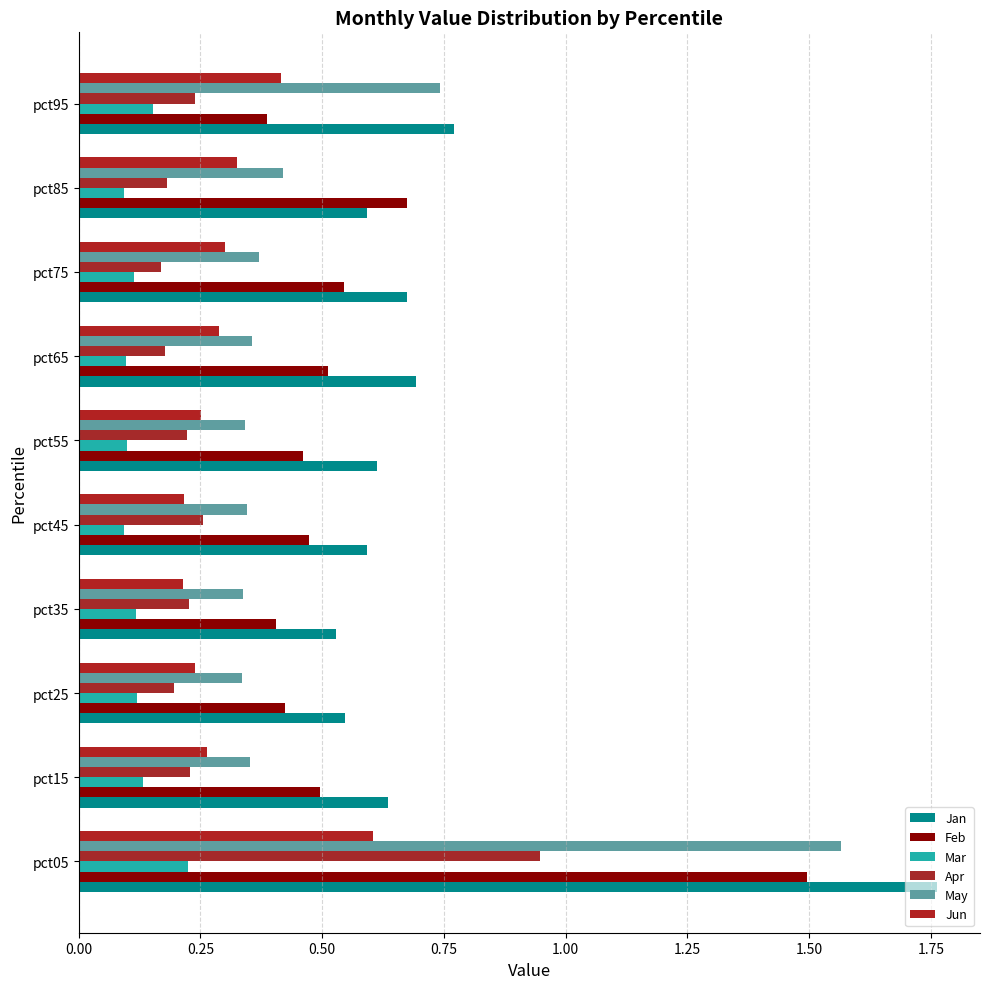

How many series are shown in this chart?

6